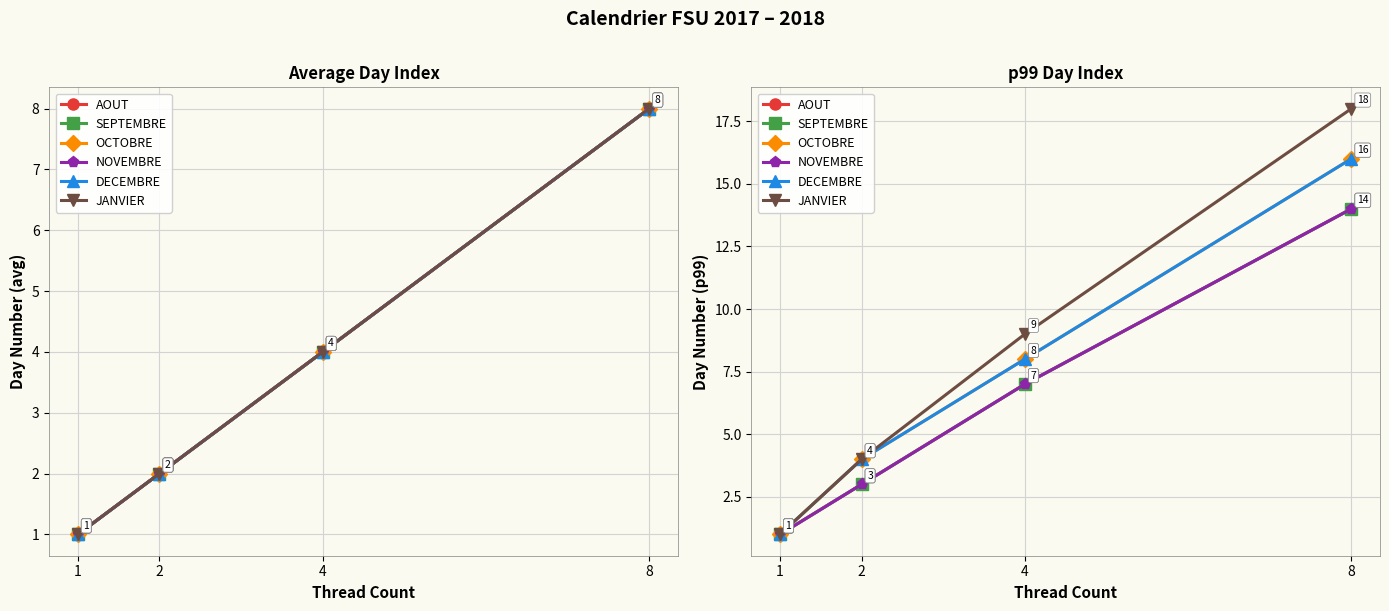

How many values in the AOUT series are below 7?

2